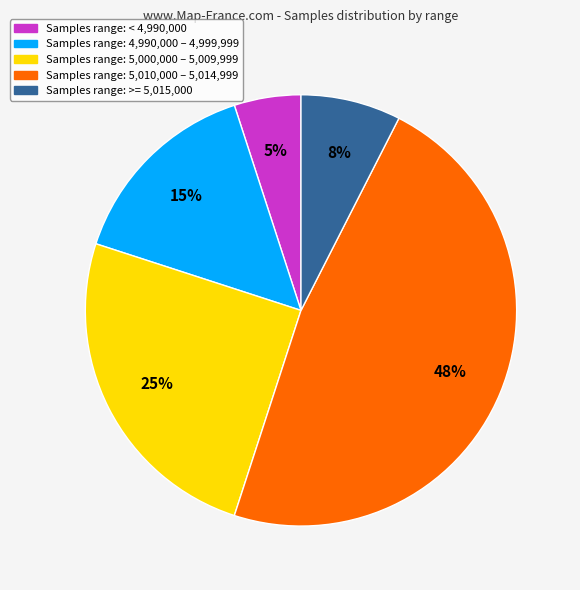

Does any single category account for the majority?

No